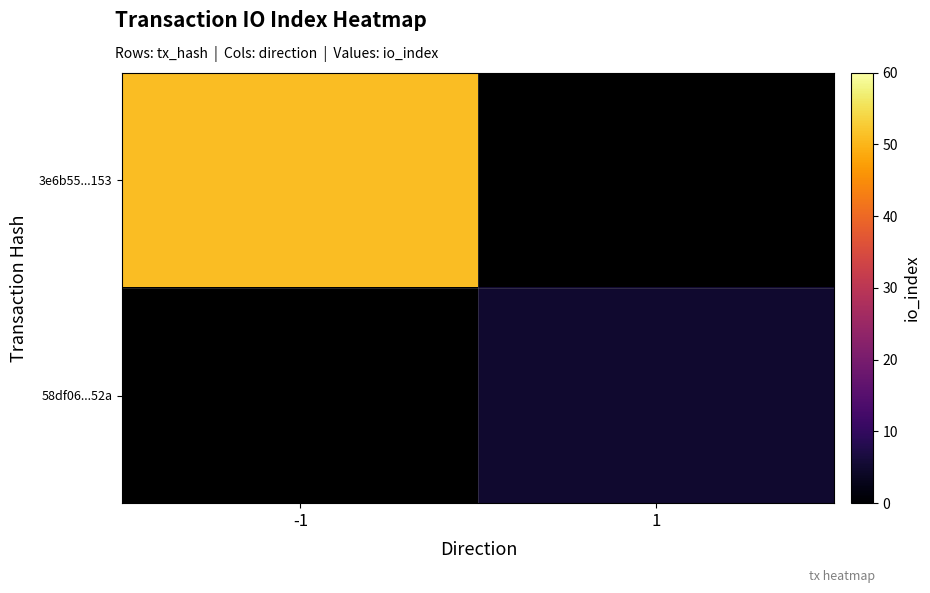

Which series has the widest spread of values?

3e6b55...153